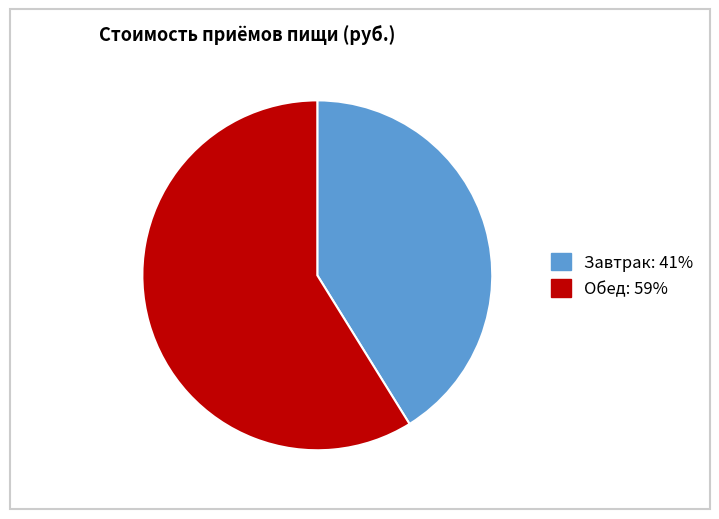

Combined, do Обед and Завтрак account for over 50%?

Yes